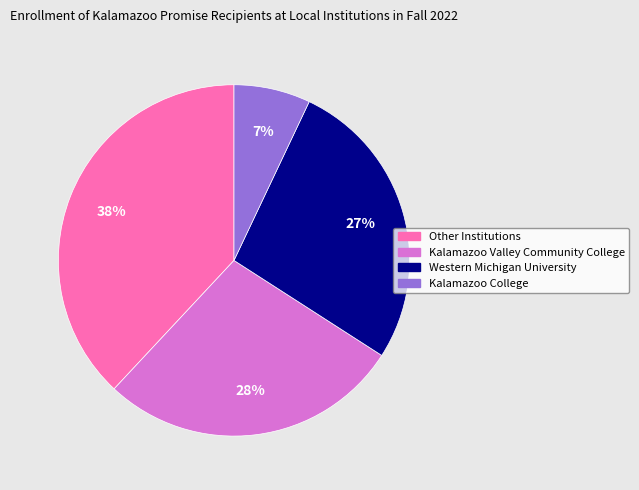

Count the number of slices in the pie.

4